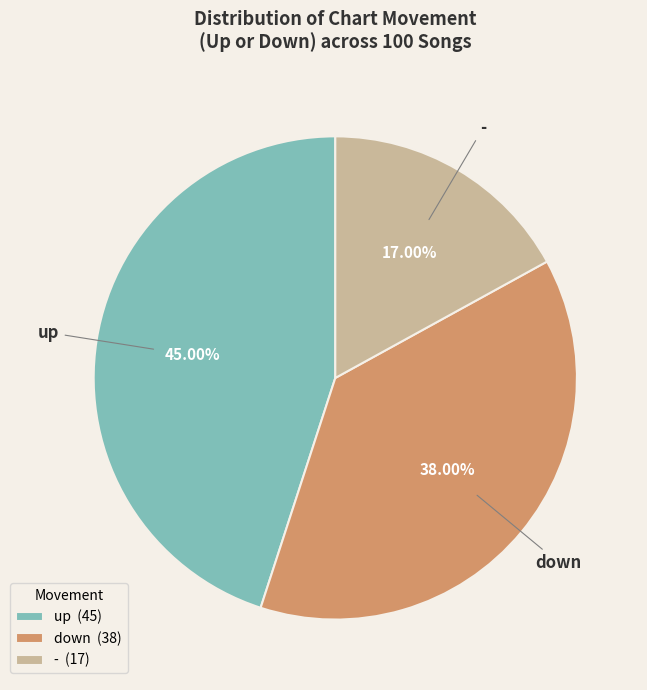

To the nearest percent, what is the combined percentage of up and down?

83%